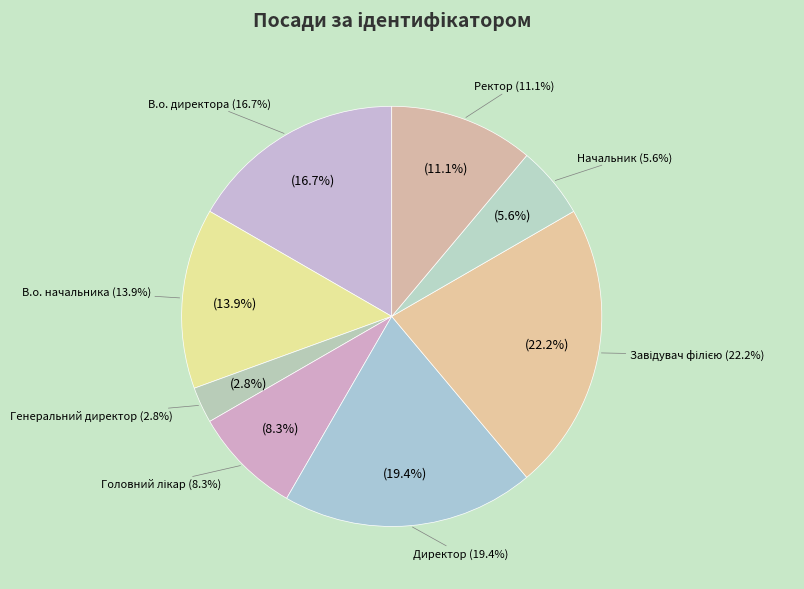

Rank the categories by value from lowest to highest.

Генеральний директор, Начальник, Головний лікар, Ректор, В.о. начальника, В.о. директора, Директор, Завідувач філією